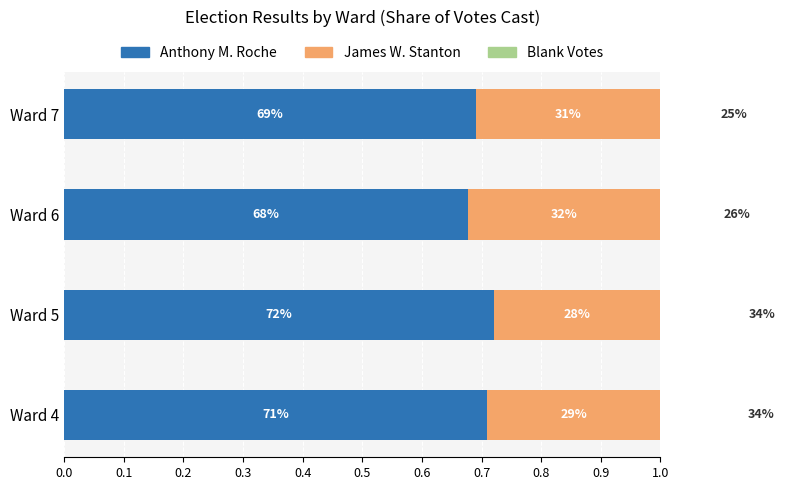

What is the difference between the maximum and minimum values in the Blank Votes series?

0.1